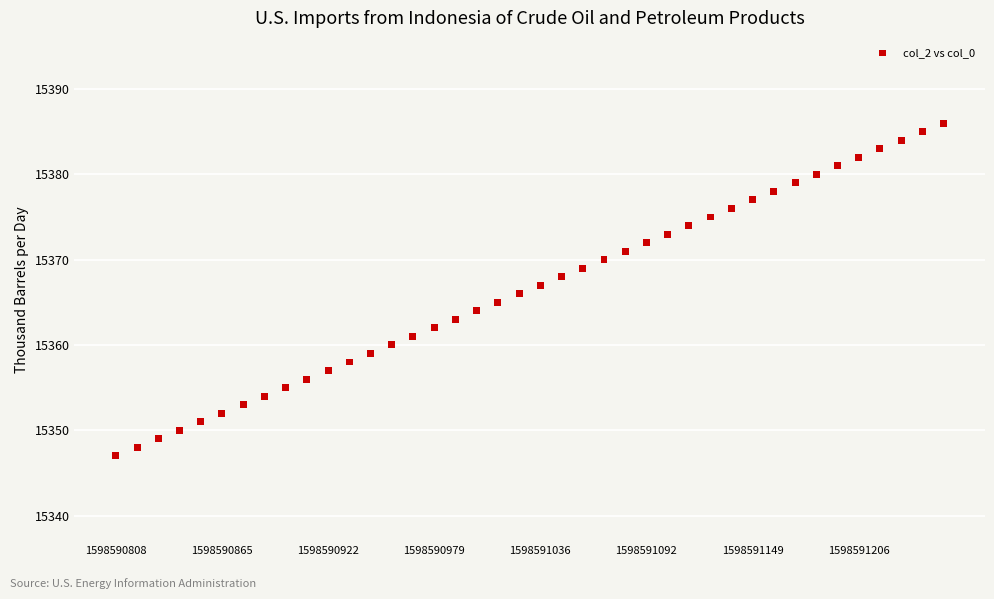

What is the range of Y values (max minus min)?

39